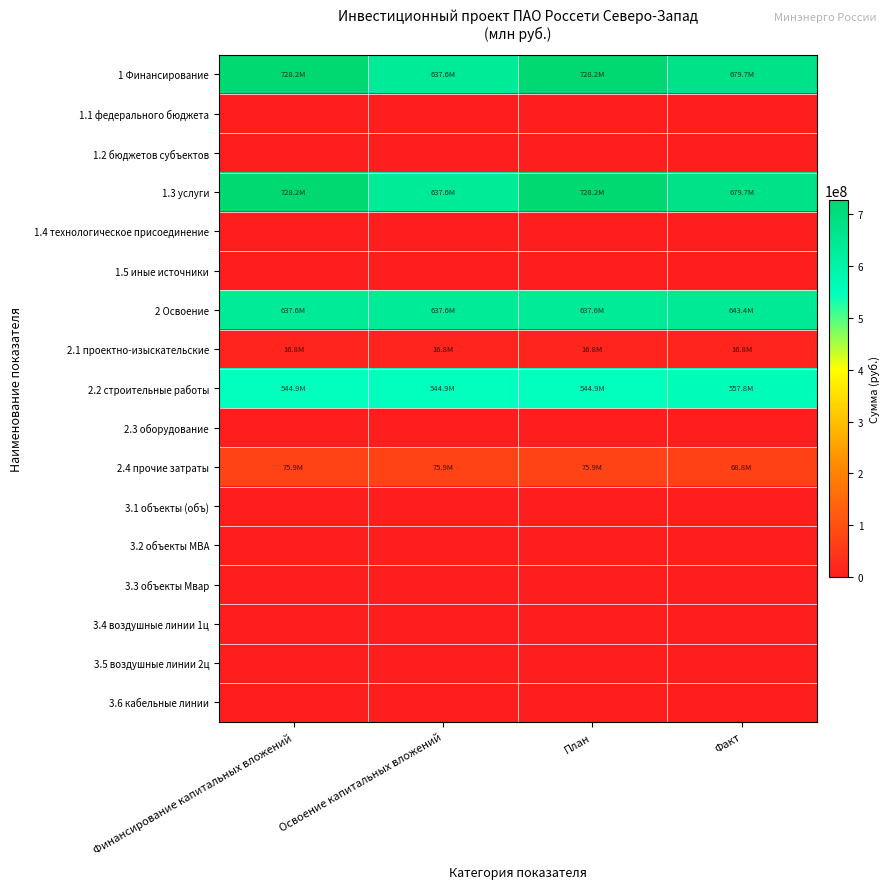

Which series changed the most between План and Факт?

1 Финансирование